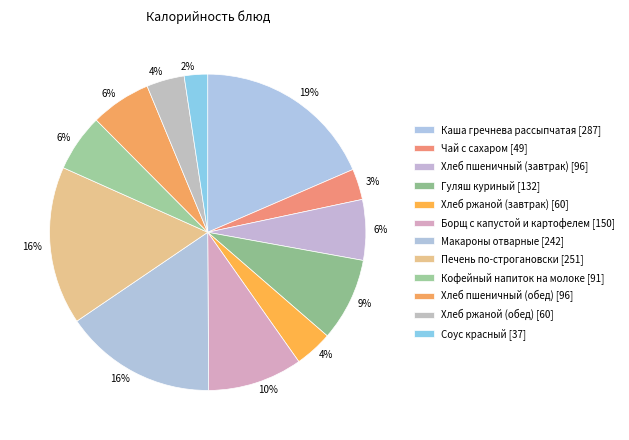

Which category has the biggest portion of the pie?

Каша гречнева рассыпчатая